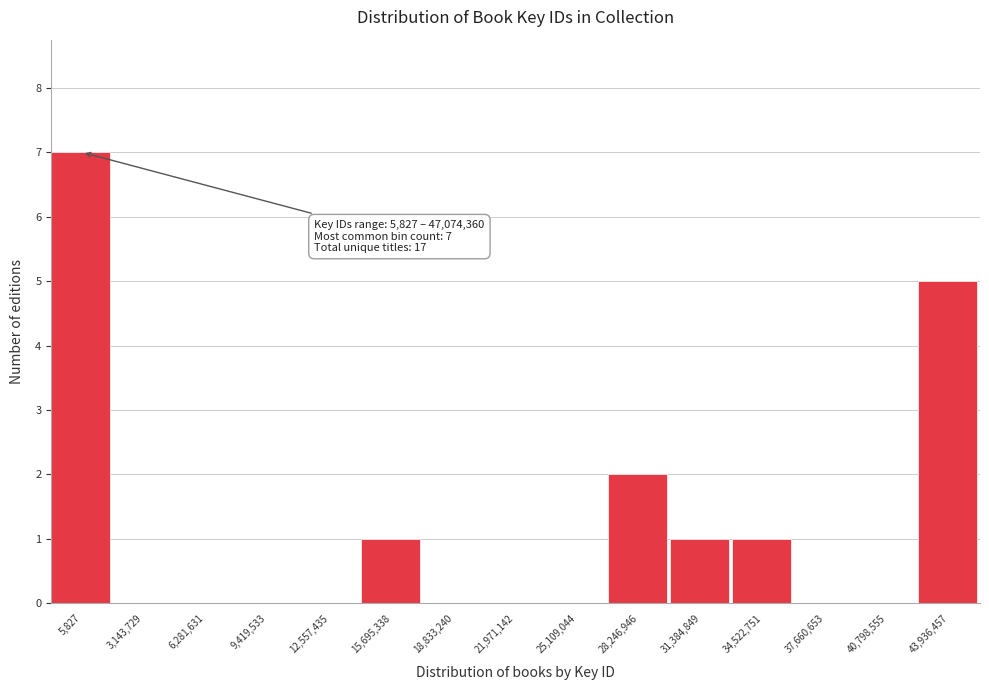

Reading right to left, transcribe all the data shown in this chart.

43,936,457=5	40,798,555=0	37,660,653=0	34,522,751=1	31,384,849=1	28,246,946=2	25,109,044=0	21,971,142=0	18,833,240=0	15,695,338=1	12,557,435=0	9,419,533=0	6,281,631=0	3,143,729=0	5,827=7